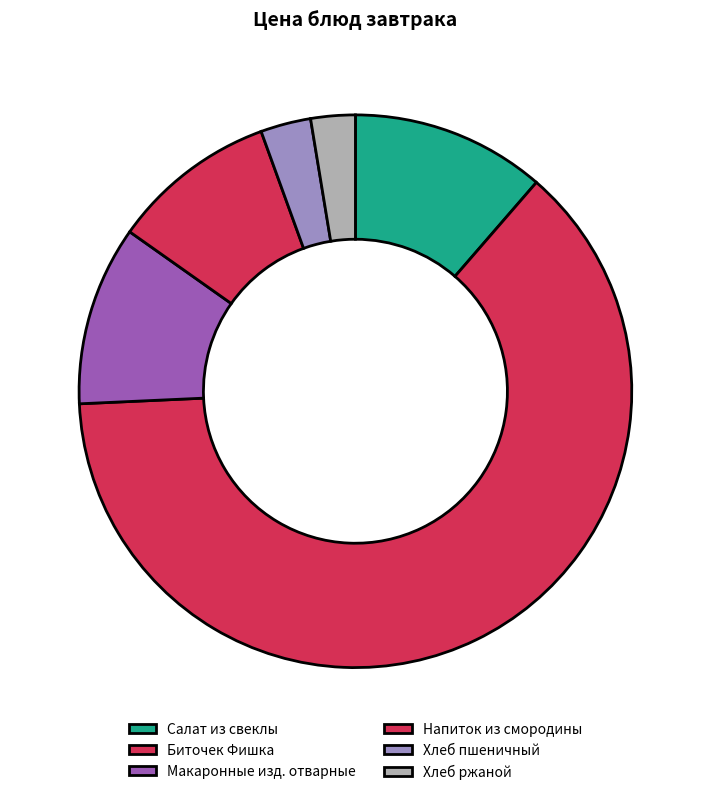

Which slice is the largest?

Биточек Фишка